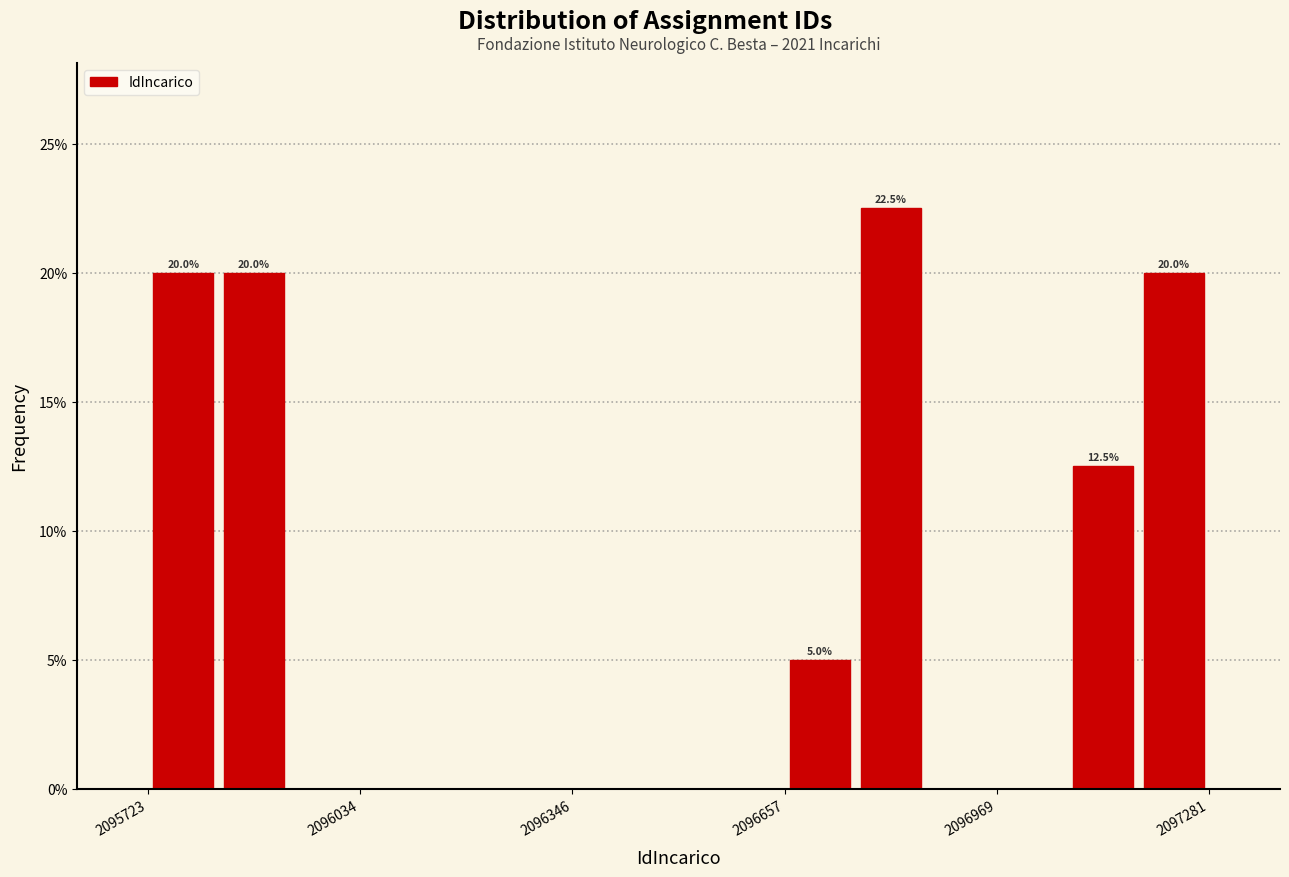

Read against the x-axis, roughly where is the centre of the tallest bar?

2096800